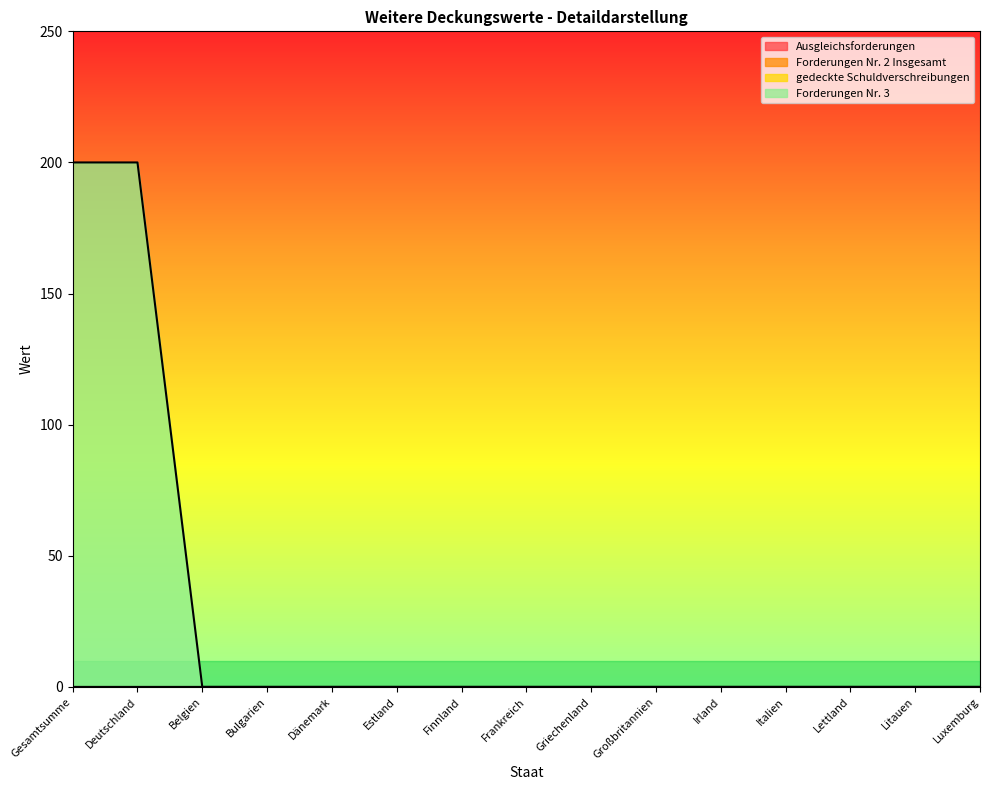

Reading right to left, transcribe all the data shown in this chart.

Ausgleichsforderungen: 0	0	0	0	0	0	0	0	0	0	0	0	0	0	0
Forderungen Nr. 2 Insgesamt: 0	0	0	0	0	0	0	0	0	0	0	0	0	0	0
gedeckte Schuldverschreibungen: 0	0	0	0	0	0	0	0	0	0	0	0	0	0	0
Forderungen Nr. 3: 0	0	0	0	0	0	0	0	0	0	0	0	0	200	200